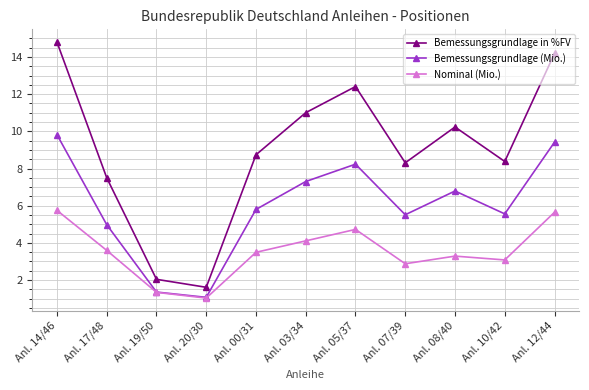

Rank the series by their average value, from highest to lowest.

Bemessungsgrundlage in %FV, Bemessungsgrundlage (Mio.), Nominal (Mio.)